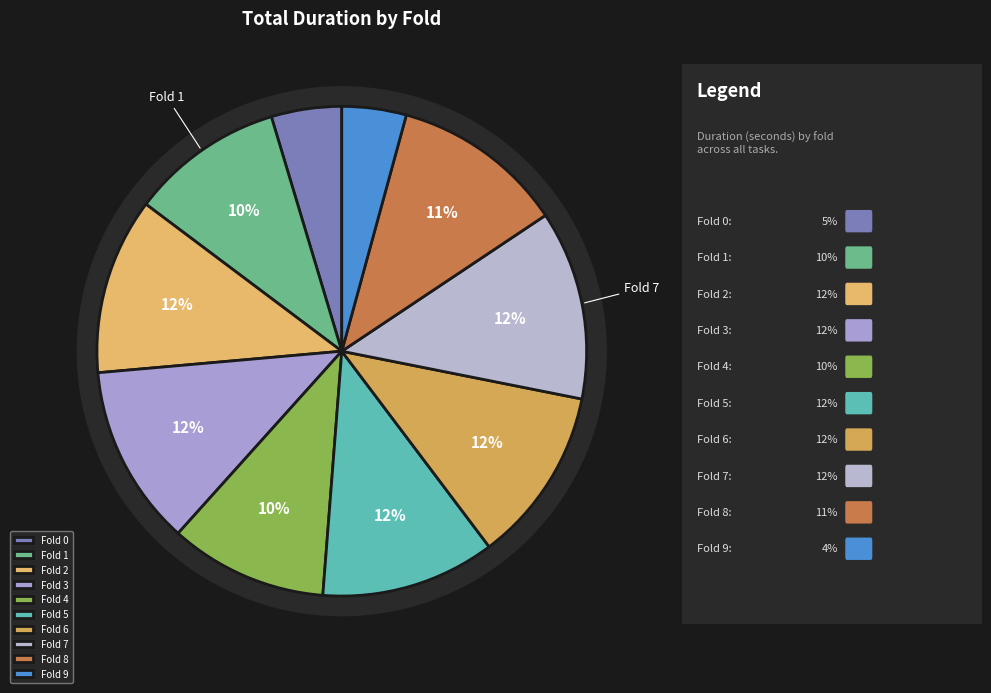

To the nearest percent, what is the difference between the largest and smallest slice percentages?

8%